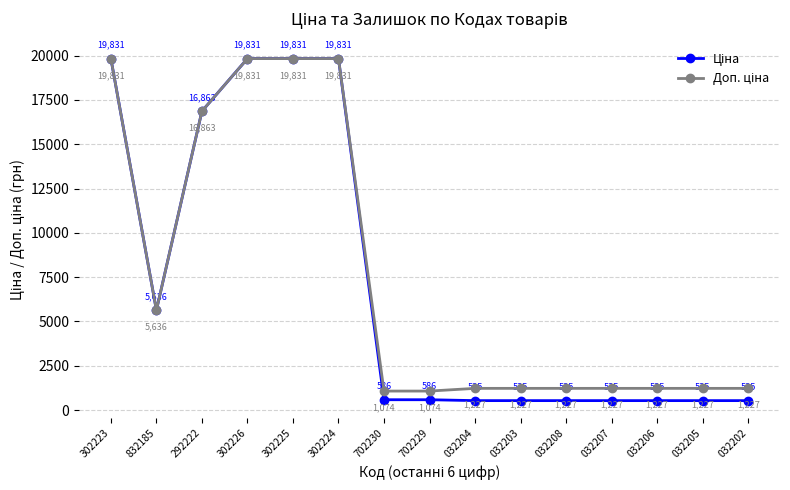

What is the maximum value shown in the chart?

19831.1